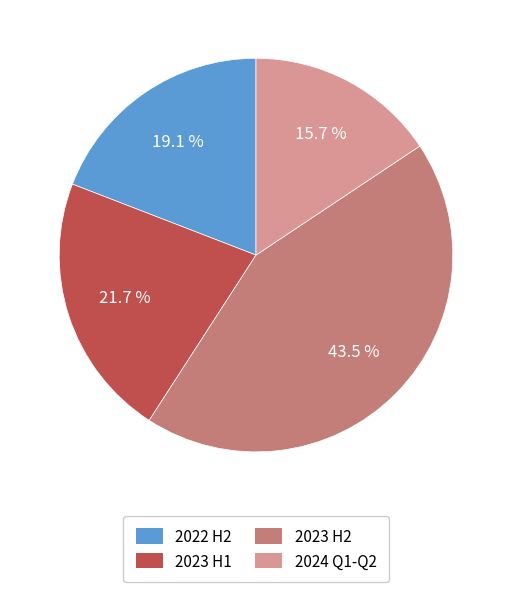

Is there a majority slice in this chart?

No